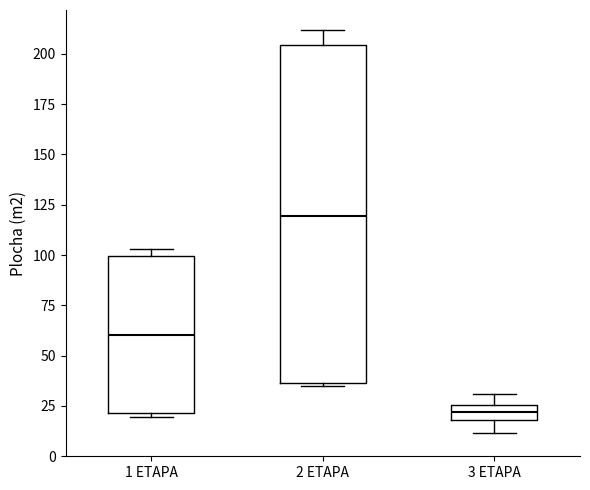

Which box's median line is the lowest?

3 ETAPA